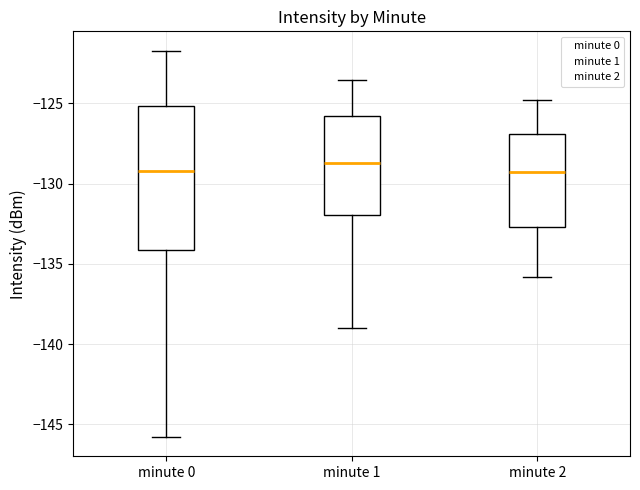

Comparing the boxes themselves (not the whiskers), which one is the tallest?

minute 0